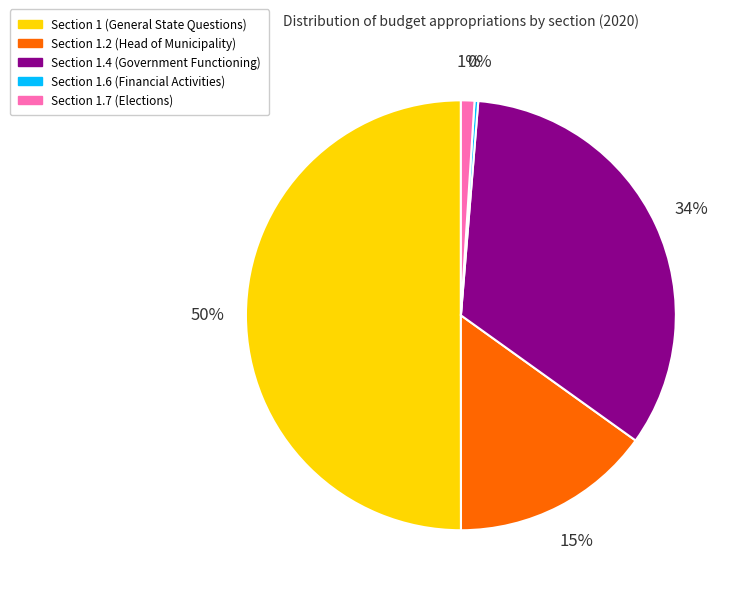

To the nearest percent, what is the average slice percentage?

20%